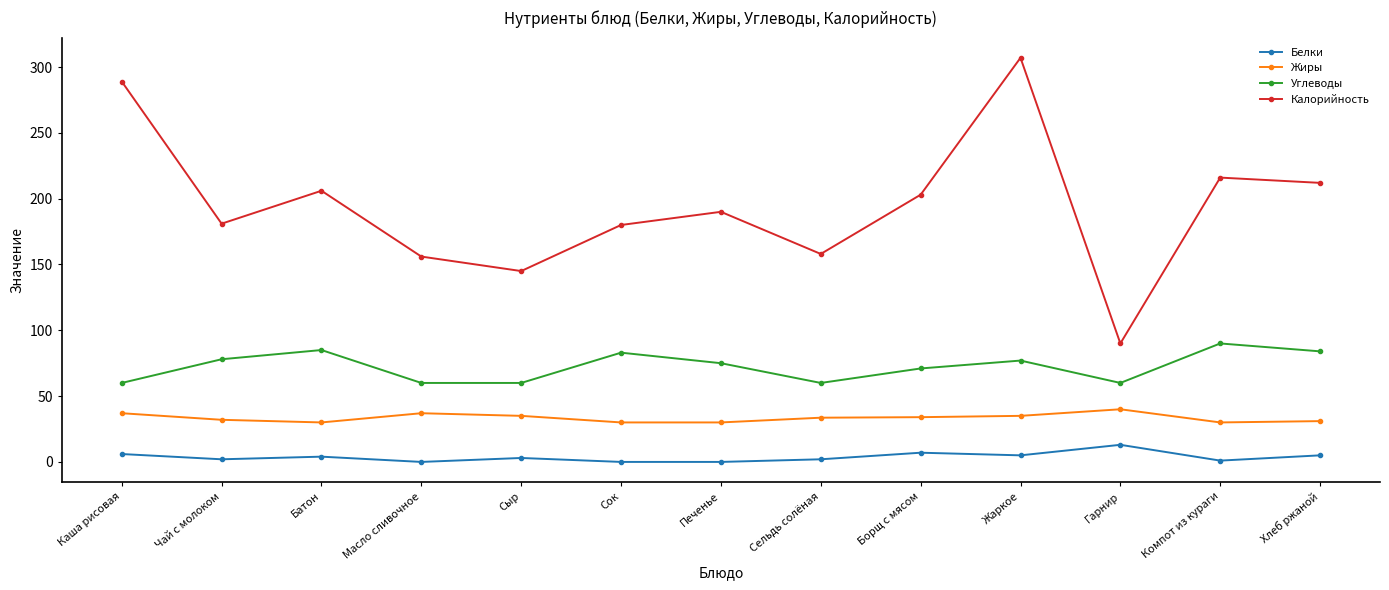

What is the sum of all Белки values?

48.0